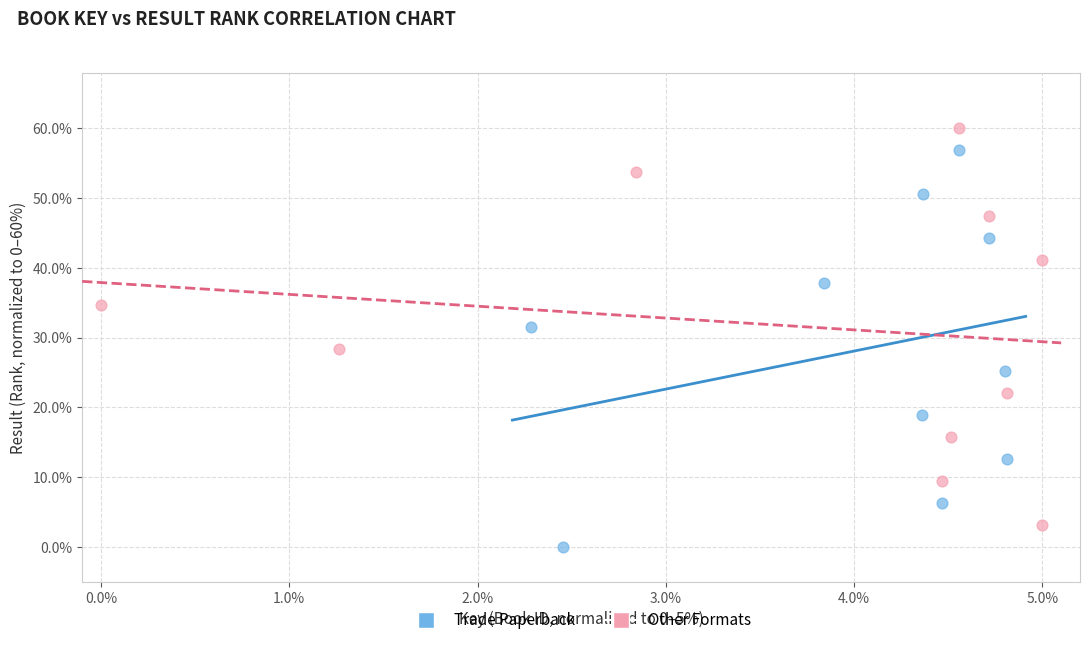

Which series reaches the minimum Y coordinate?

Trade Paperback